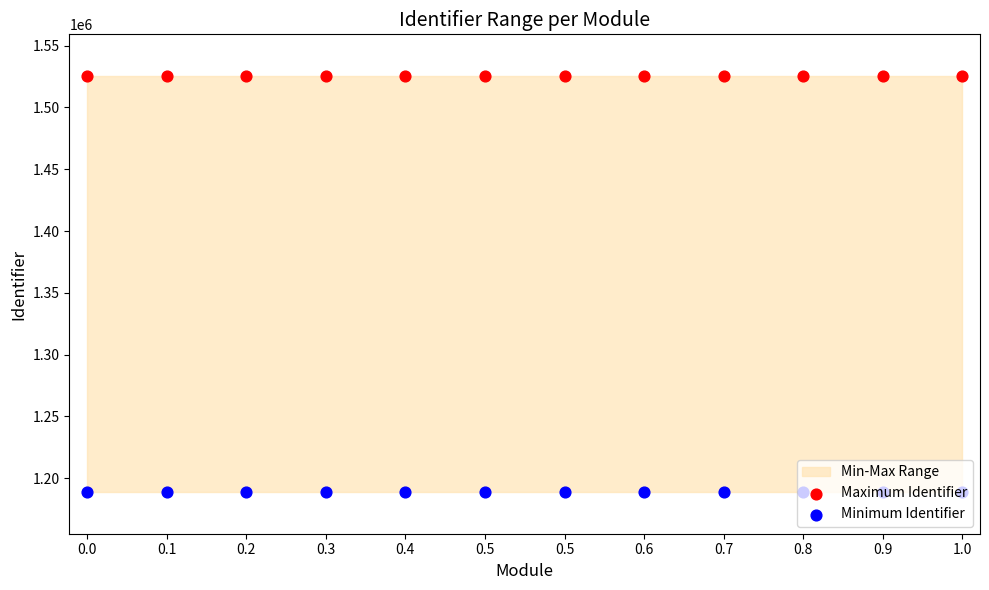

Which series has the widest spread of Y values?

Maximum Identifier